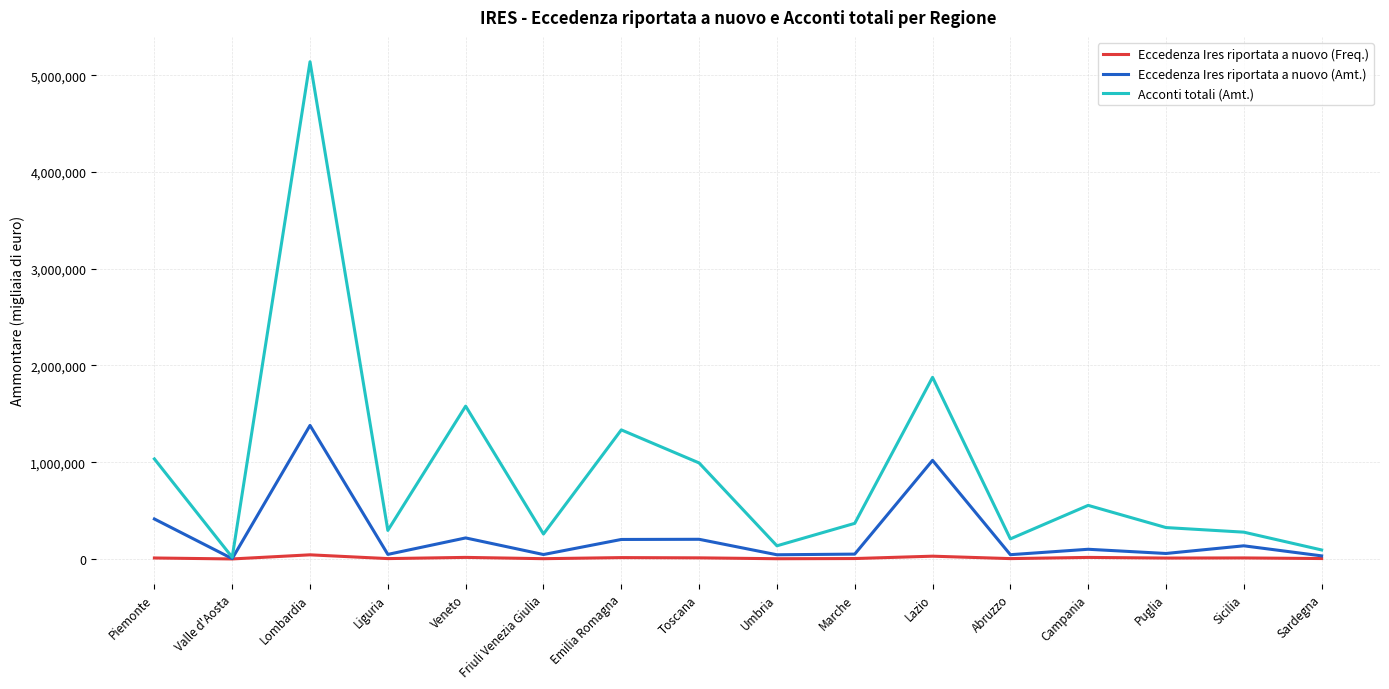

At which label is Acconti totali (Amt.) closest to 2578182?

Lazio